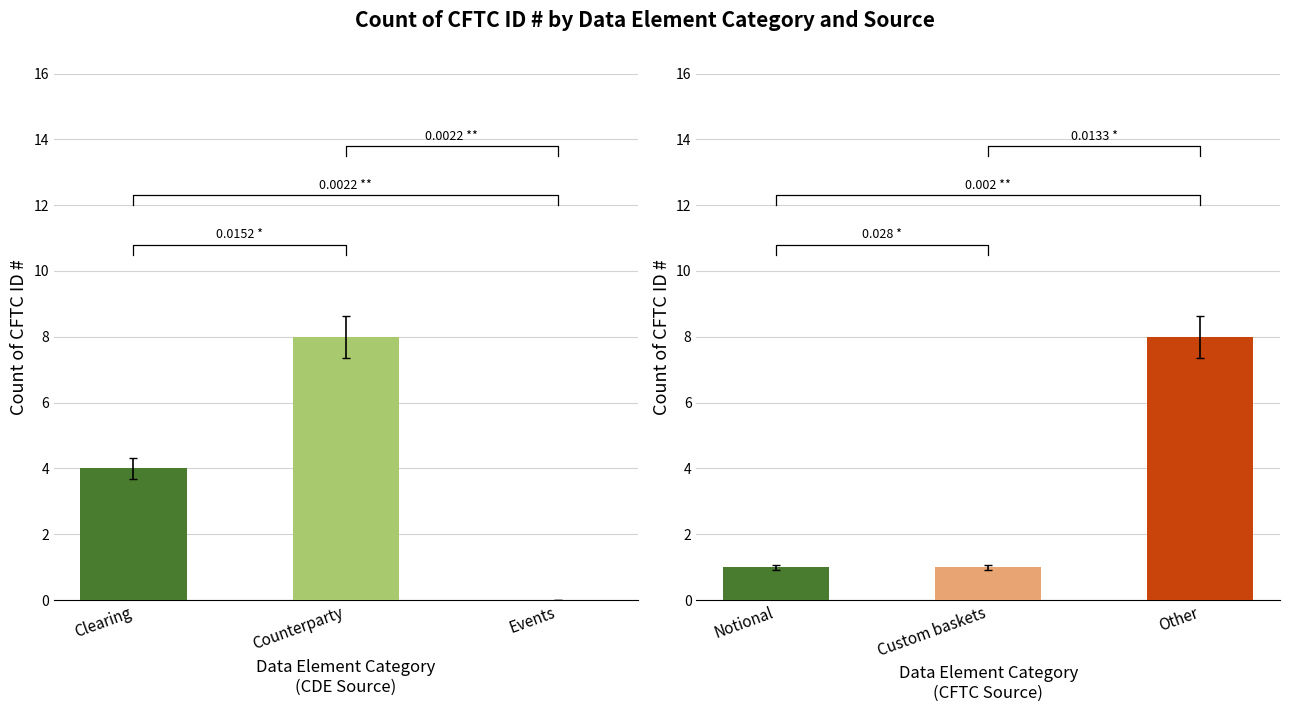

How many categories are shown in the chart?

6